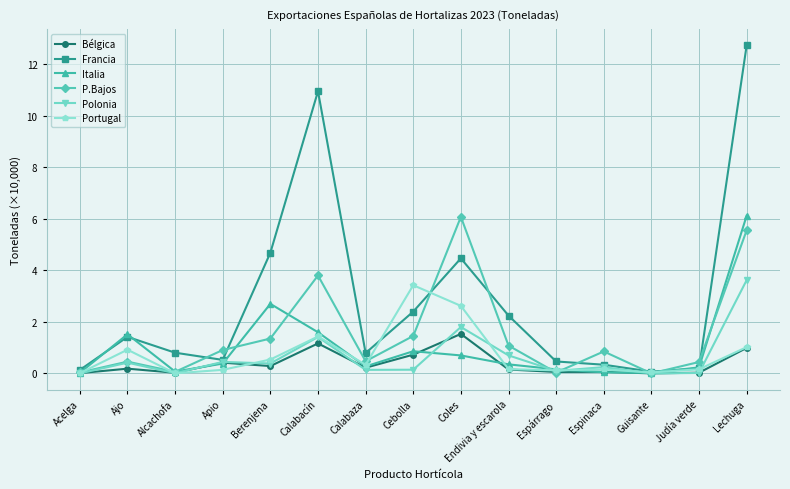

Which series has the largest total across all categories?

Francia